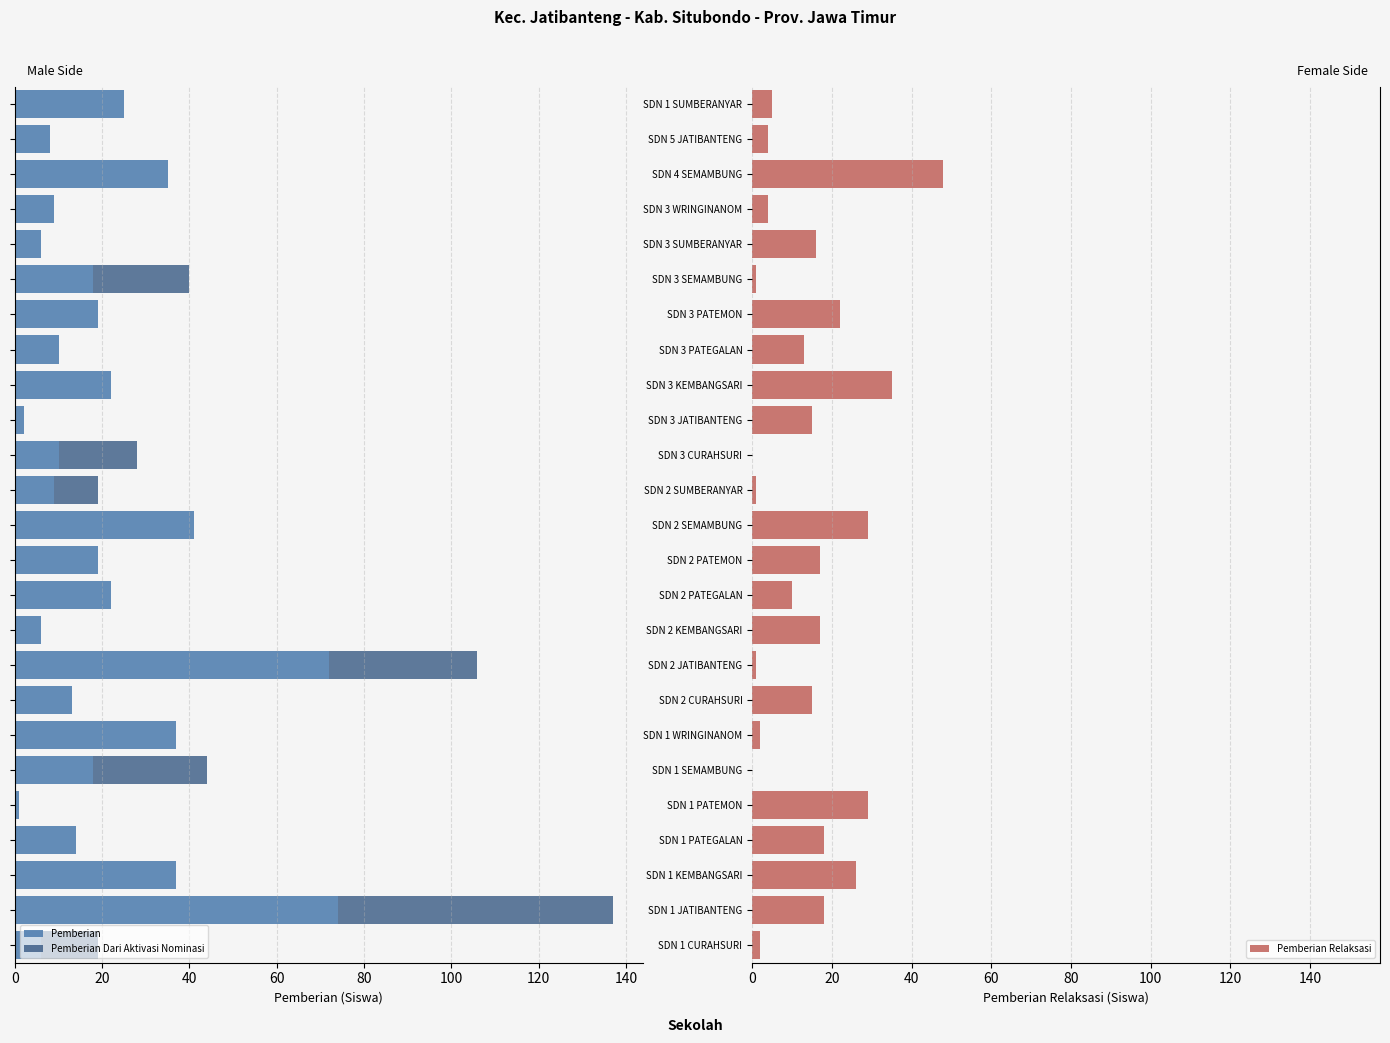

Rank the series at 20 from highest to lowest value.

Pemberian, Pemberian Dari Aktivasi Nominasi, Pemberian Relaksasi